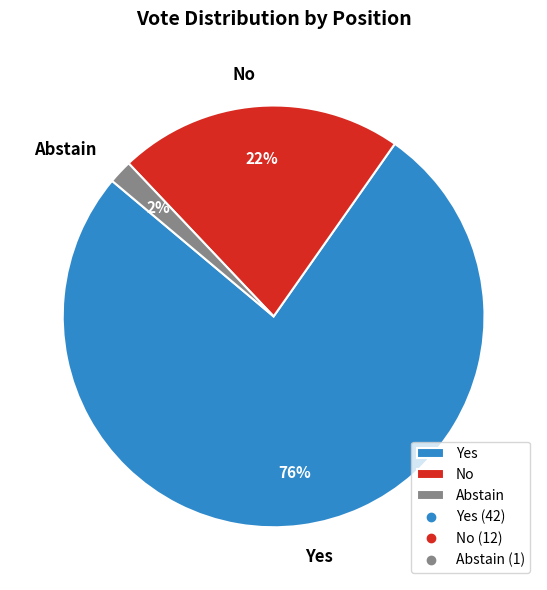

Is there a majority slice in this chart?

Yes